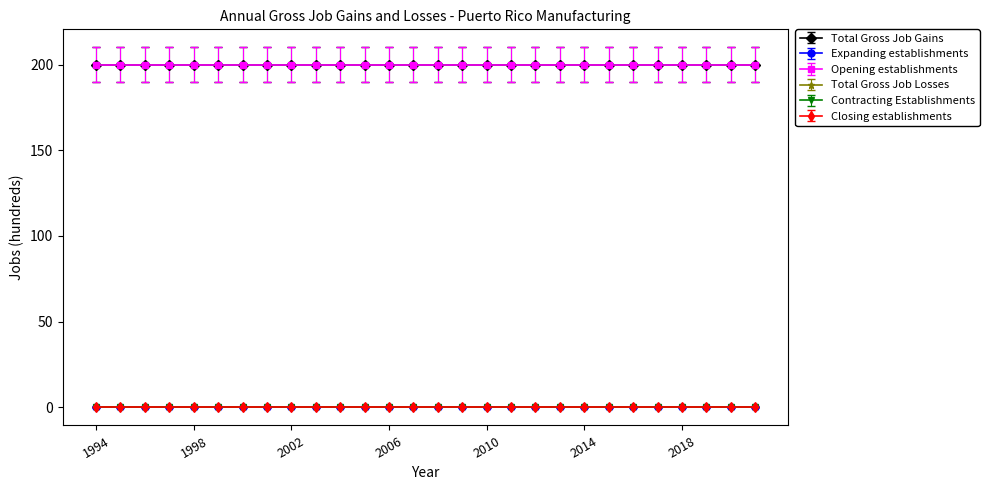

At which category is the sum across all series the highest?

1994